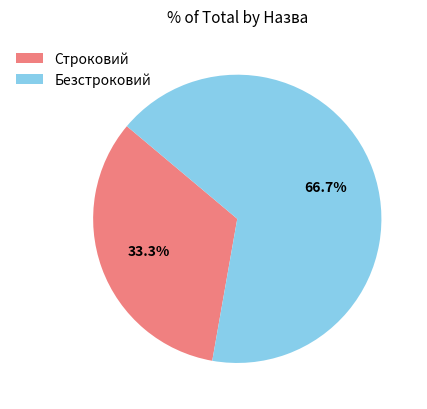

To the nearest percent, what is the difference between the largest and smallest slice percentages?

33%